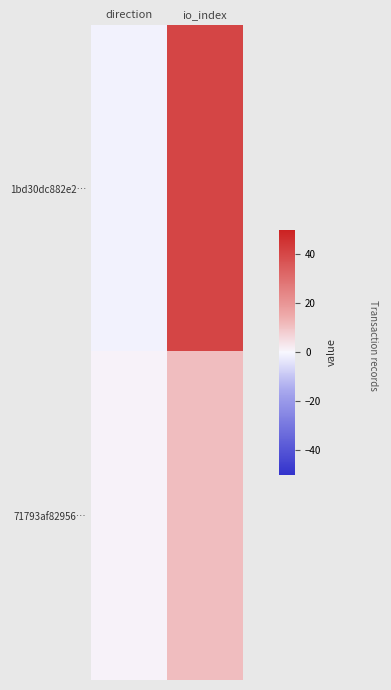

Reading left to right, what are all the values shown in this chart?

1bd30dc882e2…: direction=-1	io_index=41
71793af82956…: direction=1	io_index=11